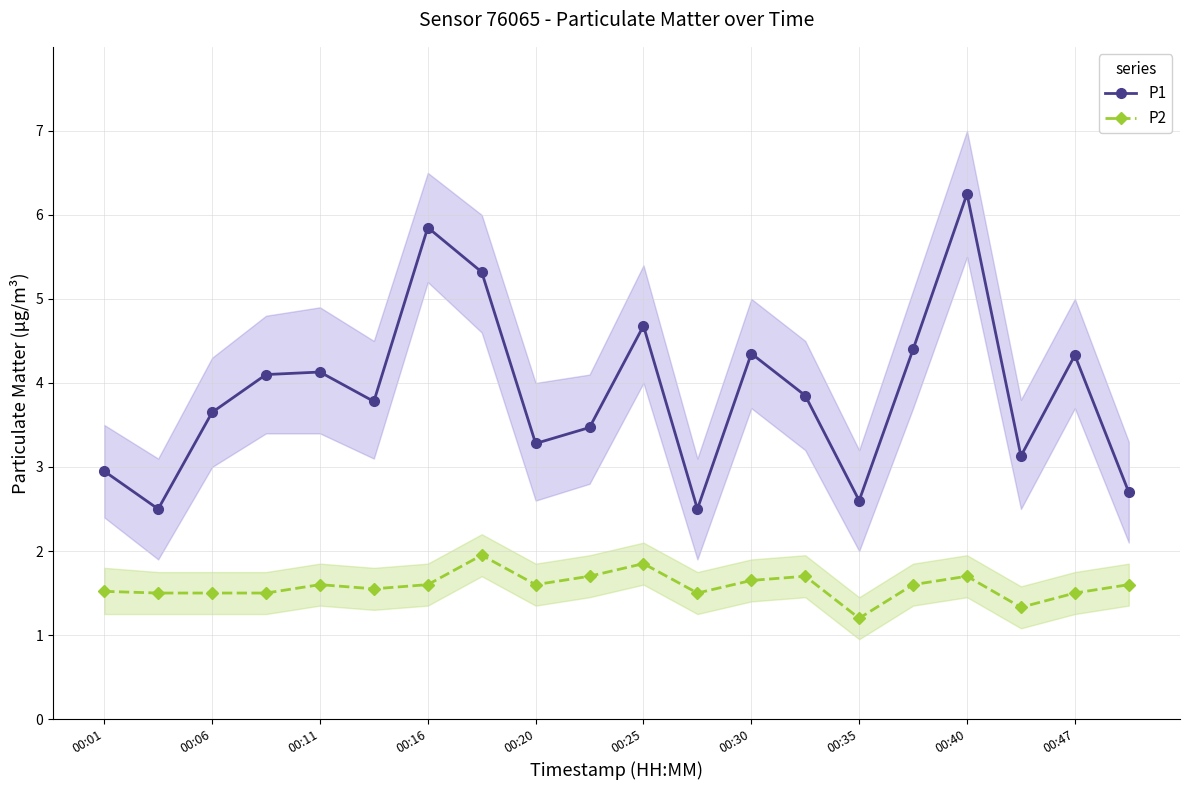

What position from the left is 13?

14